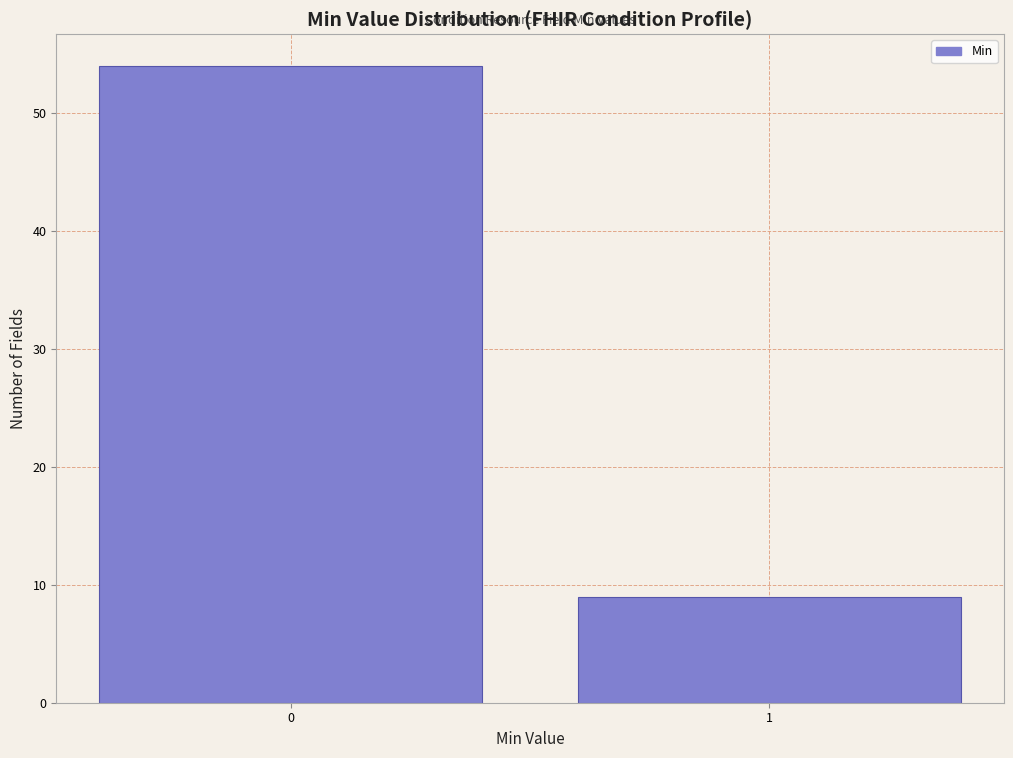

Reading left to right, what are all the values shown in this chart?

54	9